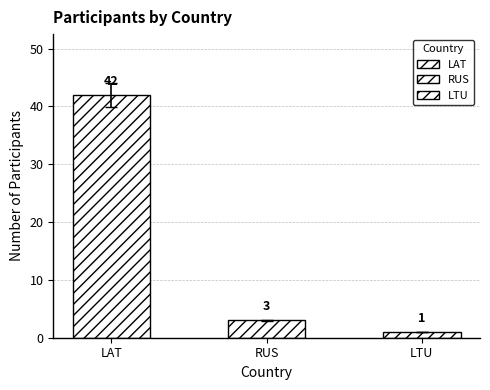

What is the smallest value displayed?

1